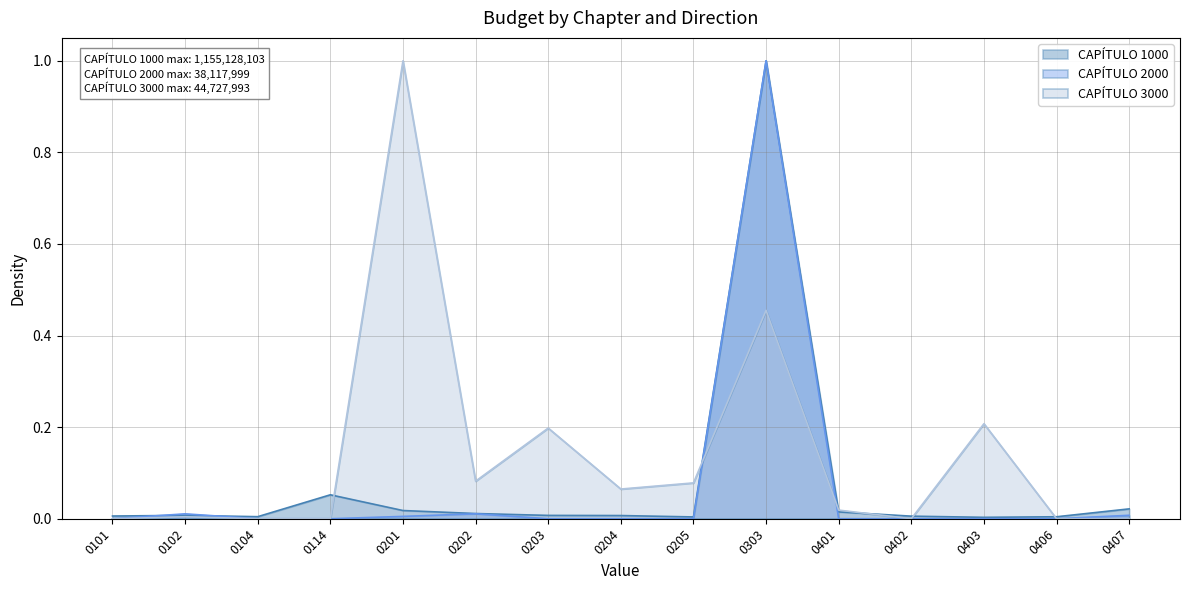

Which series has the widest spread of values?

CAPÍTULO 2000